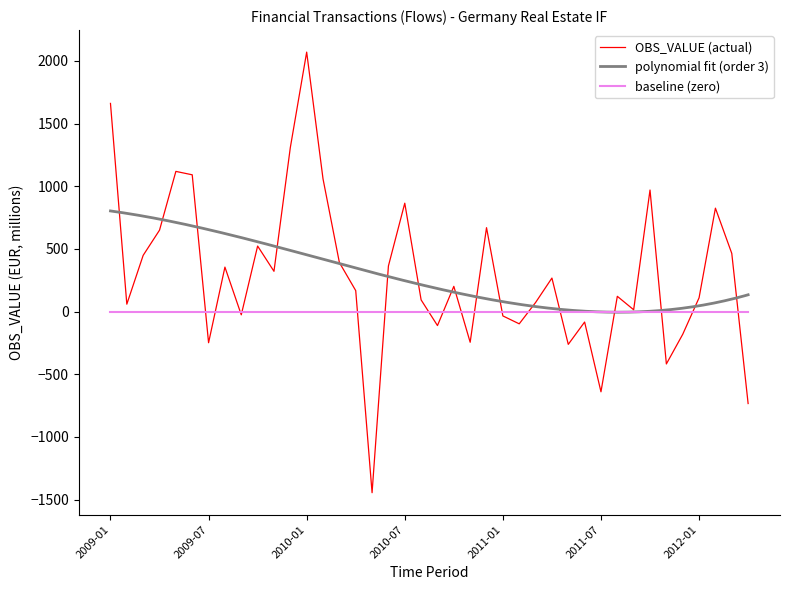

What is the greatest value displayed?

2070.7